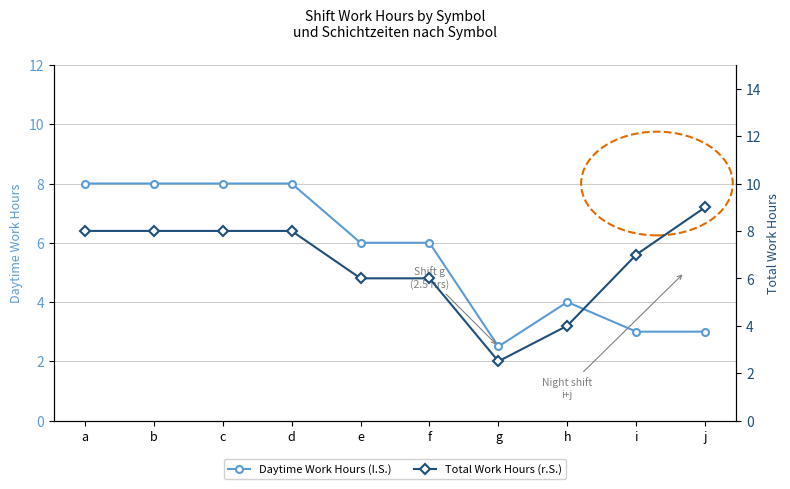

Reading right to left, what are all the values shown in this chart?

Daytime Work Hours: j=3.0	i=3.0	h=4.0	g=2.5	f=6.0	e=6.0	d=8.0	c=8.0	b=8.0	a=8.0
Total Work Hours: j=9.0	i=7.0	h=4.0	g=2.5	f=6.0	e=6.0	d=8.0	c=8.0	b=8.0	a=8.0